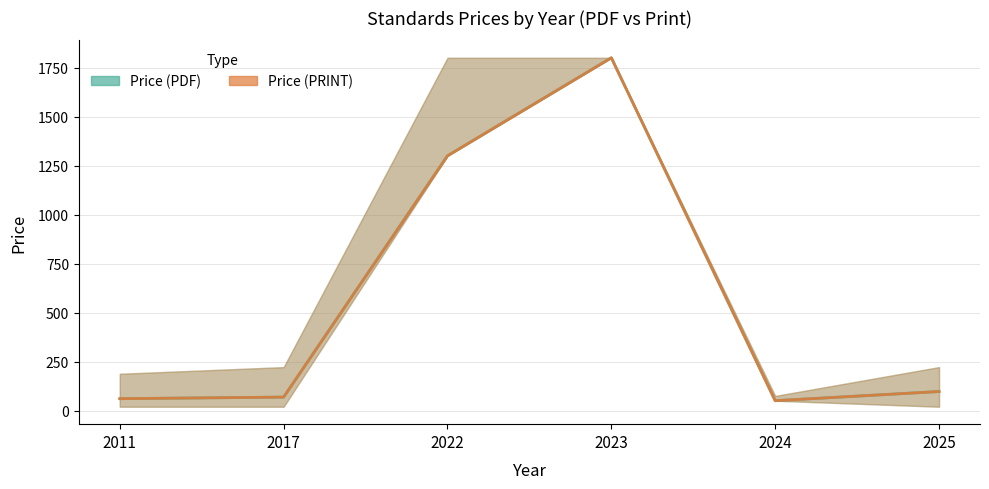

Which series changed the most between 2017 and 2025?

Price (PDF)